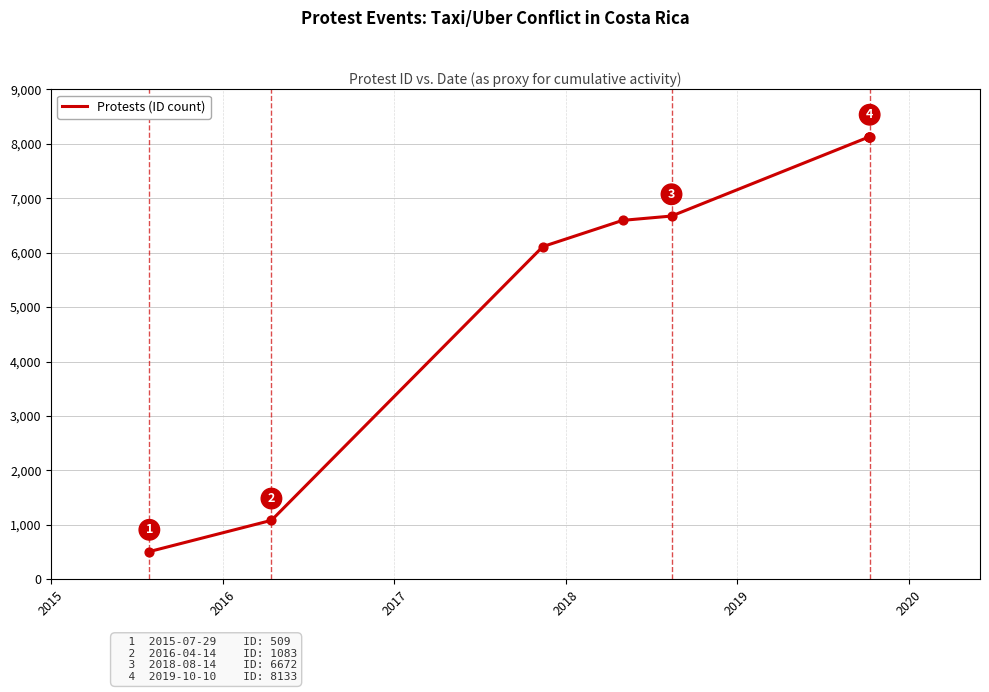

Which has a higher value, 2018 or 2015?

2018